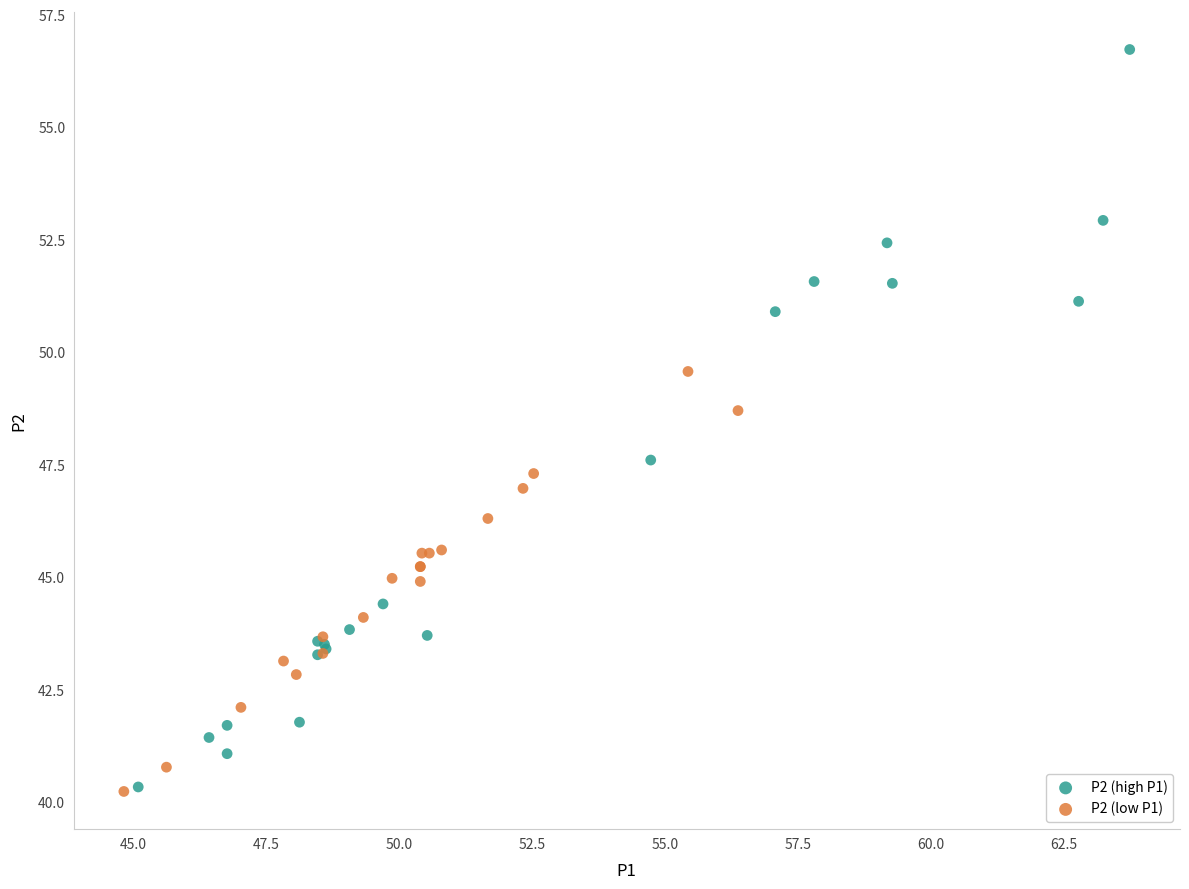

Which series contains the highest Y value?

P2 (high P1)